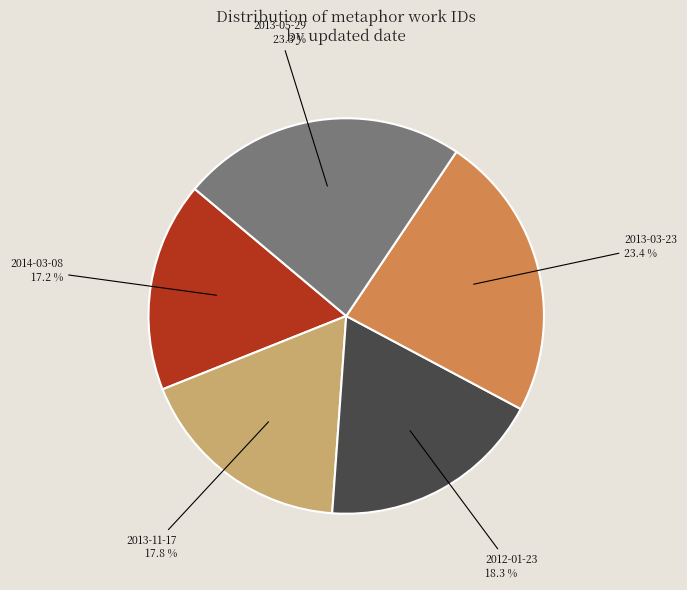

Is there any slice that represents more than half of the pie?

No